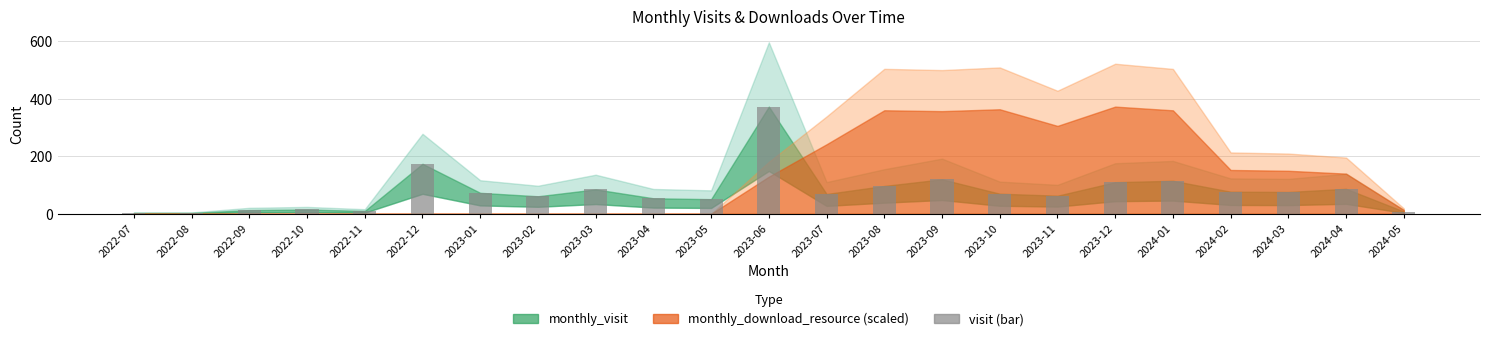

What is the average value?

79